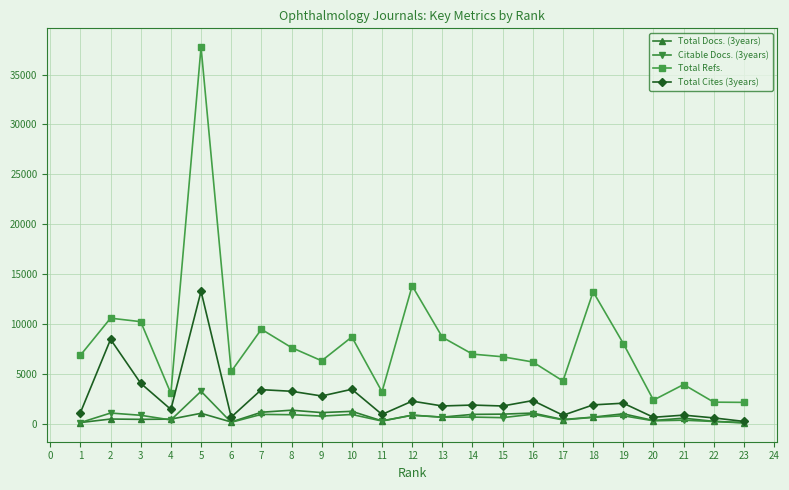

Count the number of data series in this chart.

4